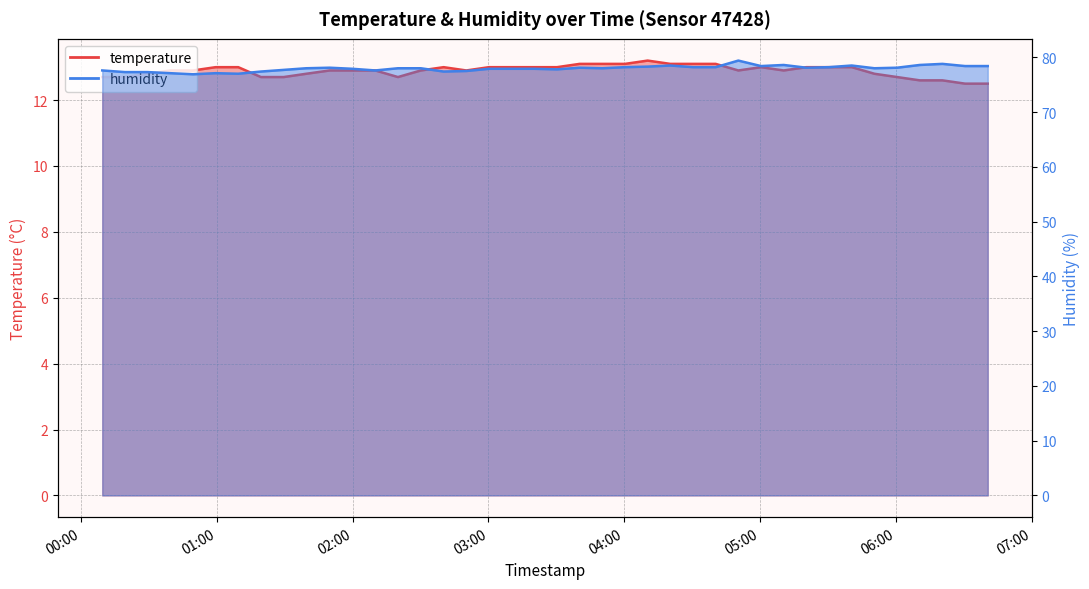

What is the total value across all series at 2022-11-20T06:40:31?

90.9